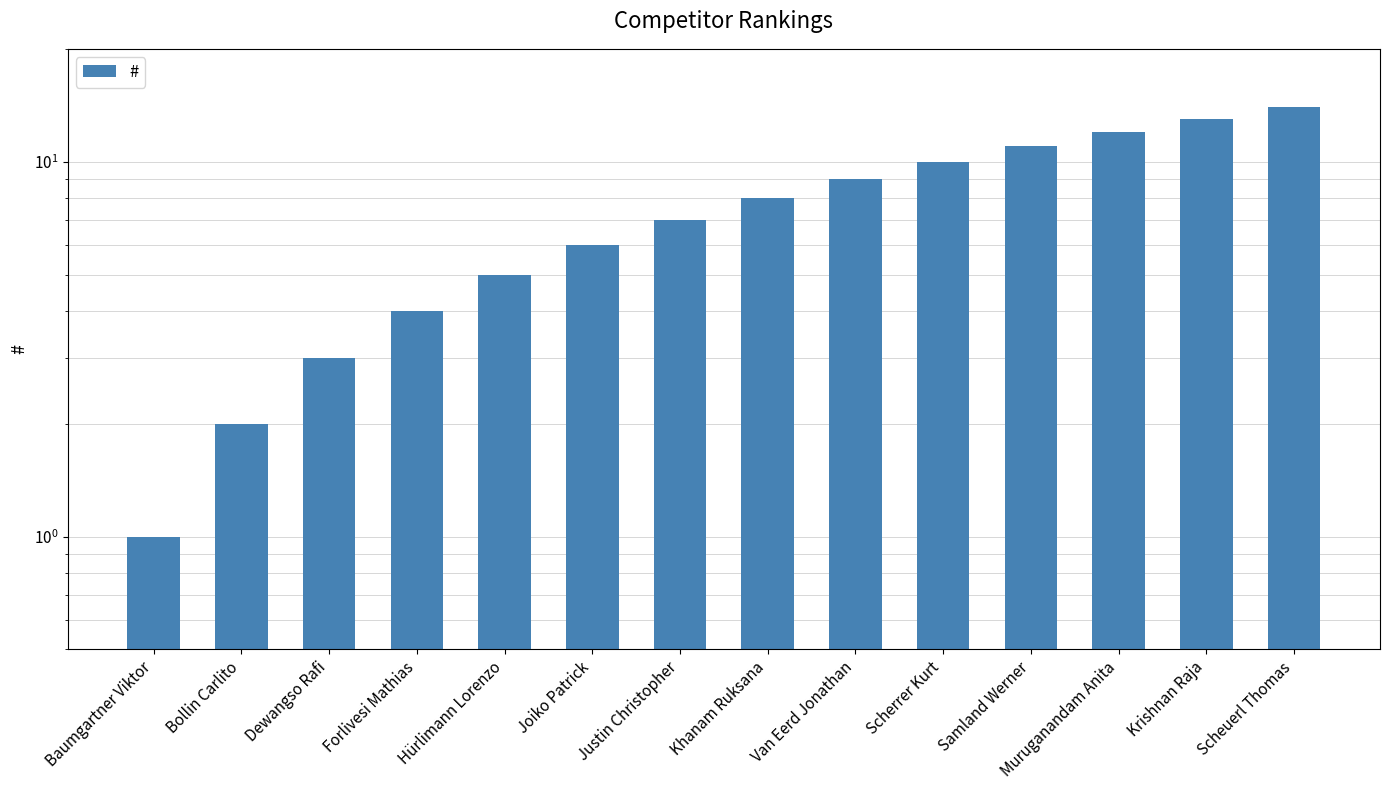

What is the label of the 5th bar from the left?

Hürlimann Lorenzo